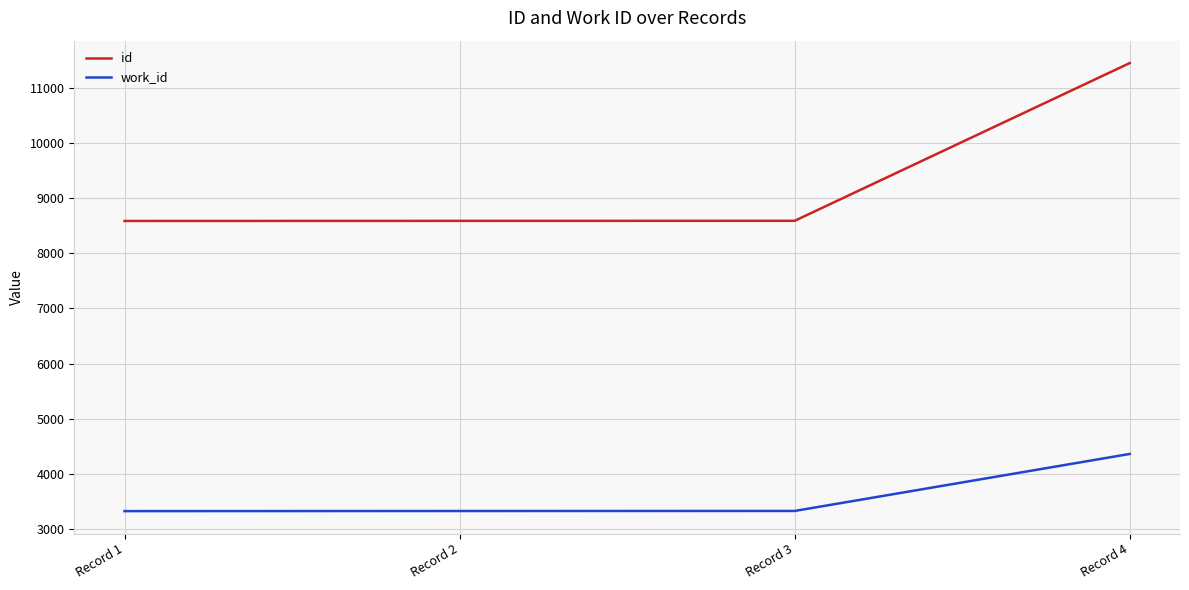

What is the difference between the second highest and minimum values in the work_id series?

3